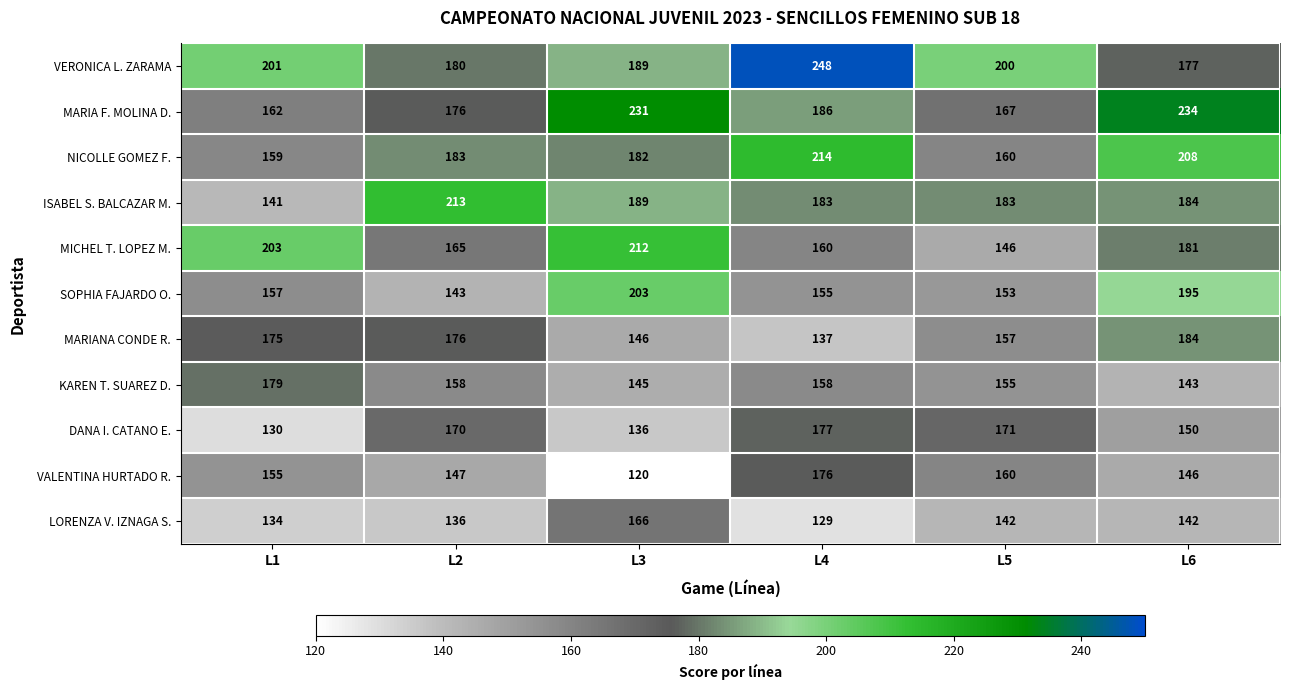

At which category is the sum across all series the highest?

L6